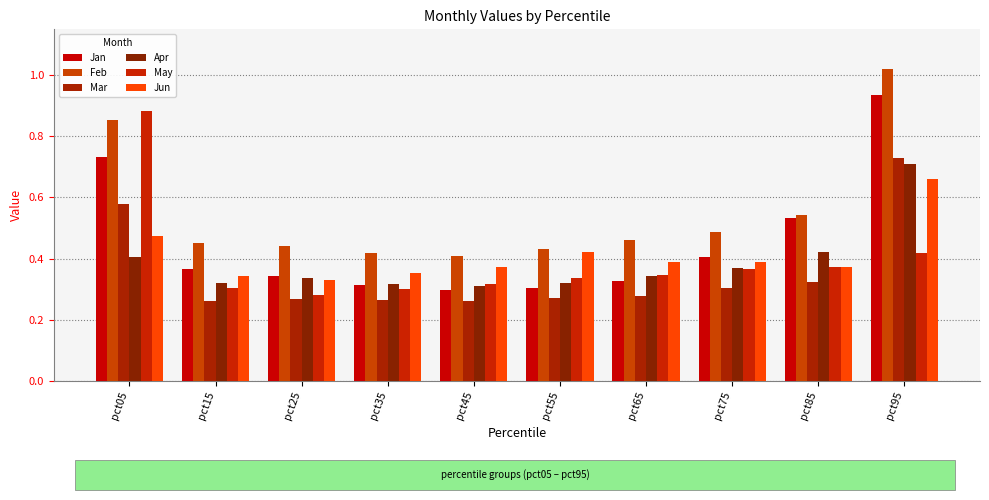

Read the Jan value at pct85.

0.5